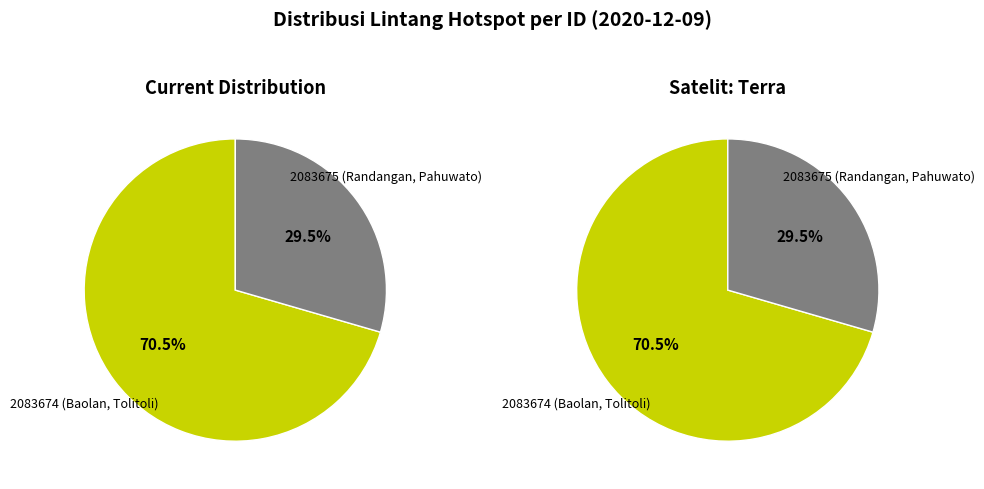

Which category has the biggest portion of the pie?

2083674 (Baolan, Tolitoli)